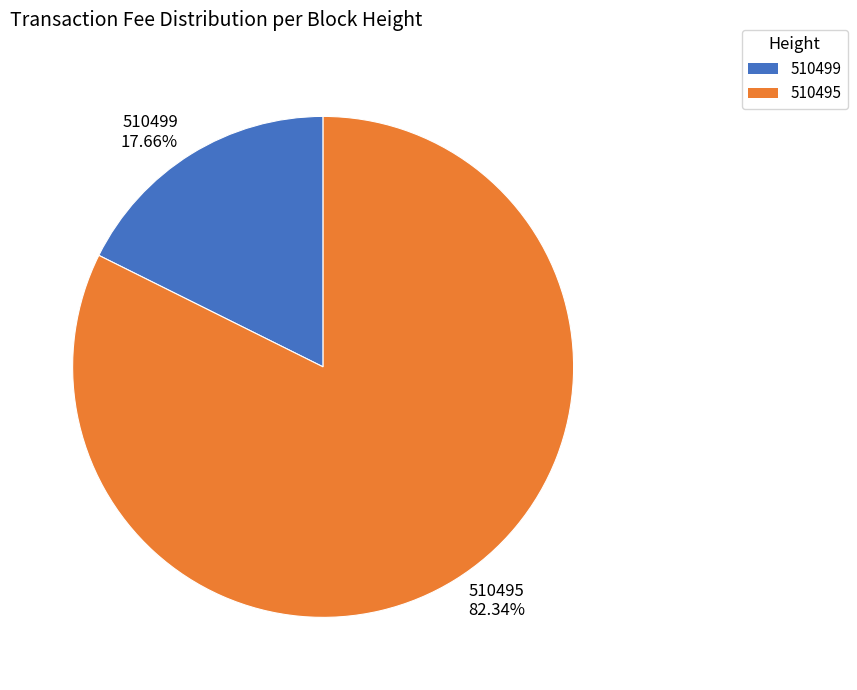

What is the ratio of the value at 510495 to the value at 510499?

4.7